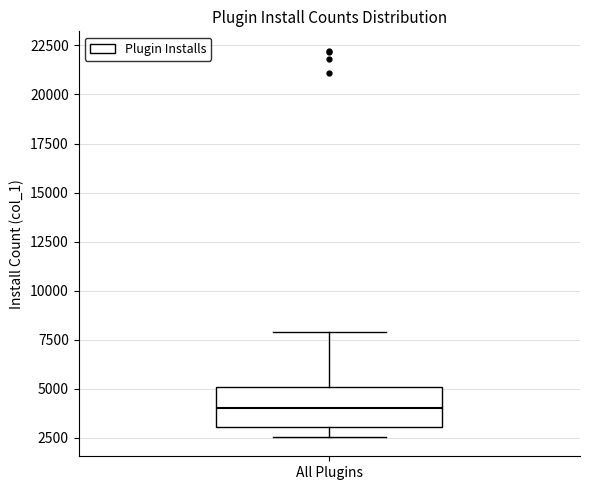

Read this box plot against the y-axis: the position of the median line, the range covered by the box, and the ends of both whiskers. The values are not printed on the chart, so give them approximately, as read against the axis.

median 4000, box 3000 to 5000, whiskers 2500 to 8000